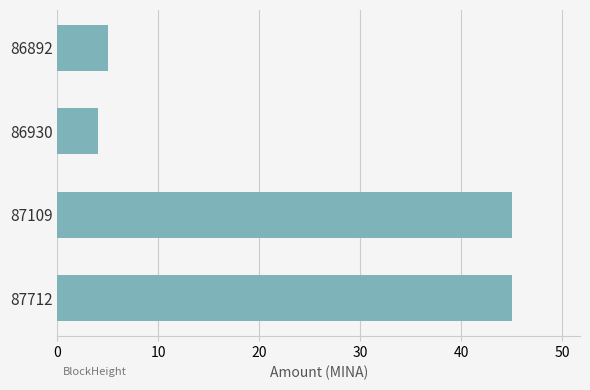

What is the ratio of the value at 87109 to the value at 87712?

1.0